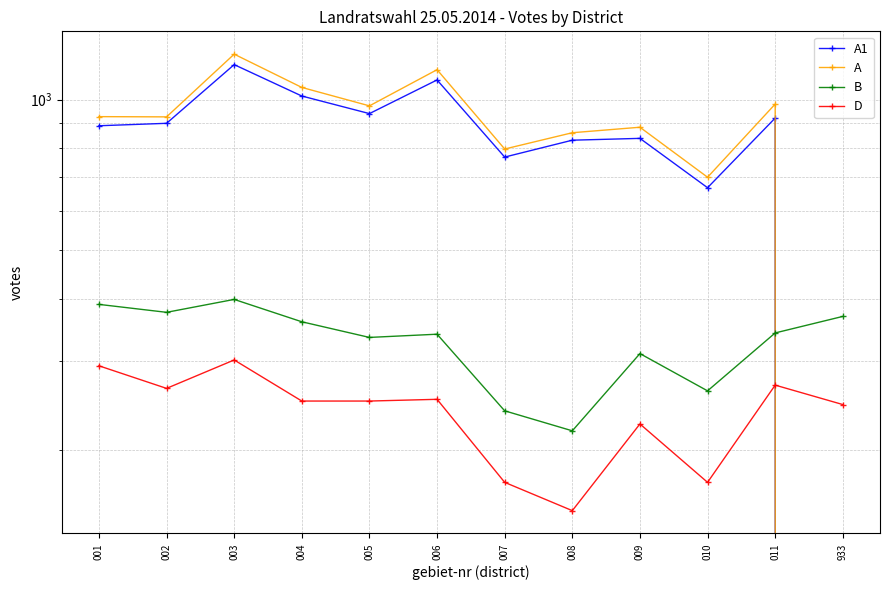

At how many categories does at least one series exceed 728?

10